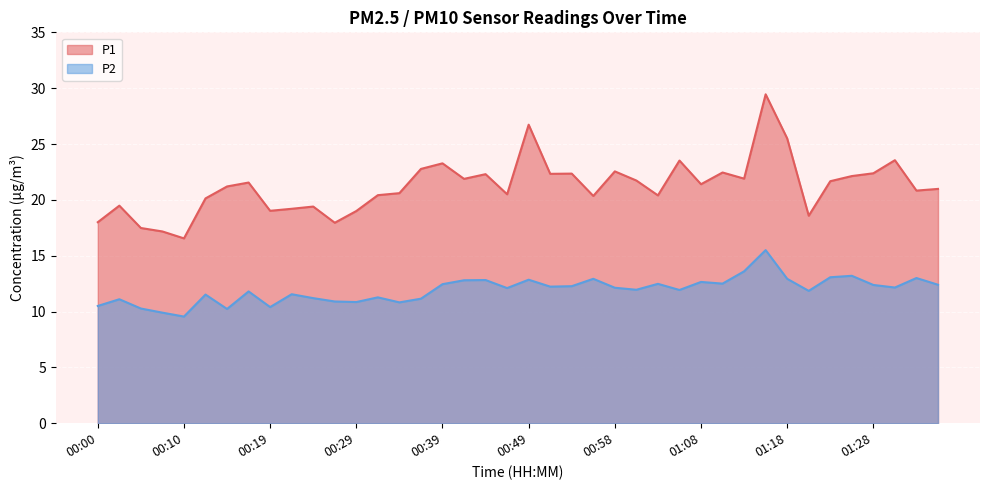

What value does the P2 series have at 01:32?

13.0